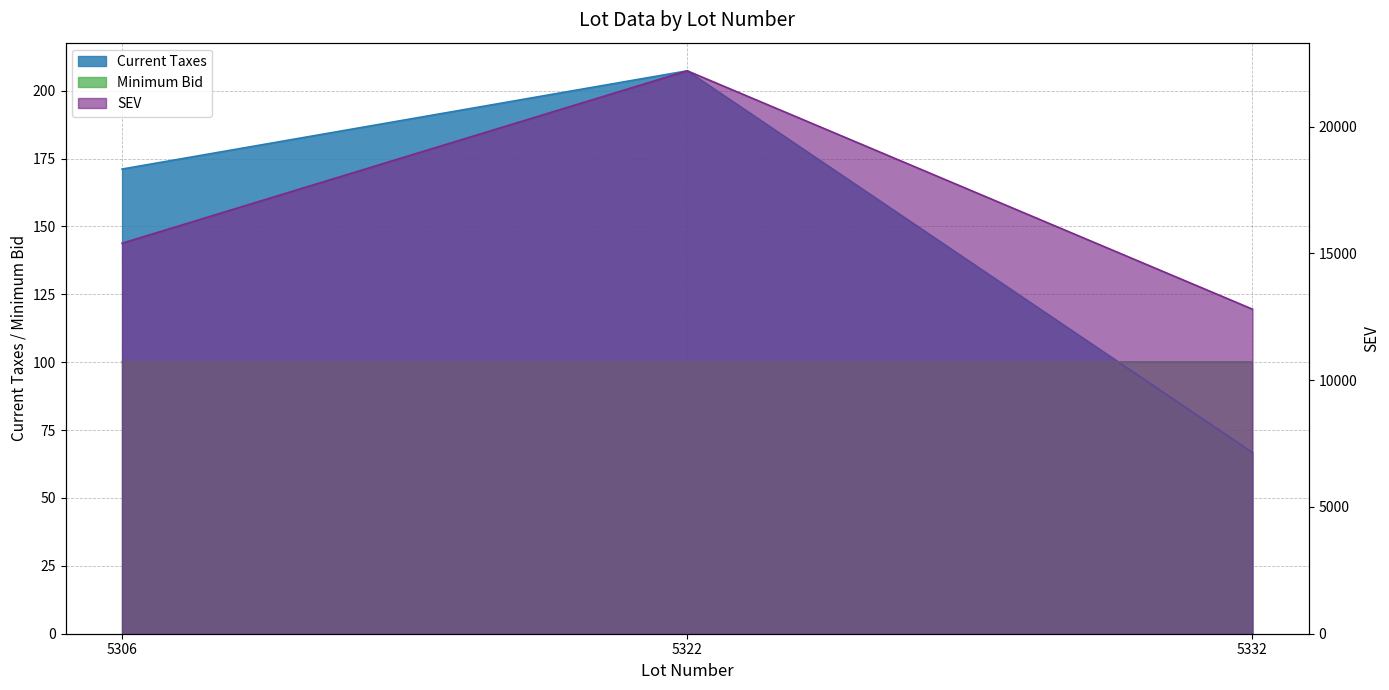

Which has a higher value, 5332 or 5306?

5306